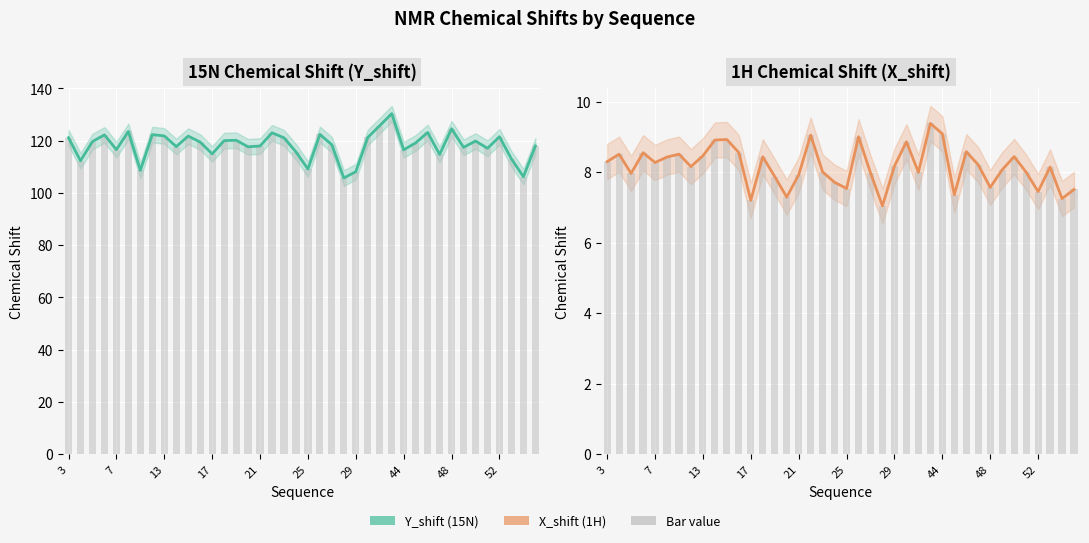

At 20, list the series in order from smallest to largest.

X_shift, X_shift_upper, Y_shift, Y_shift_upper